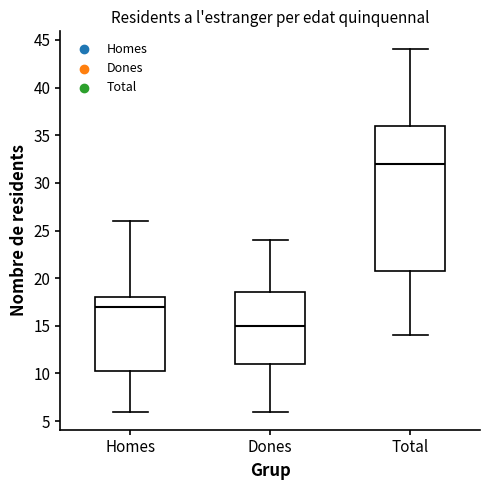

Where is the upper edge of the box for Homes on the y-axis? The values are not printed on the chart, so give them approximately, as read against the axis.

18.0